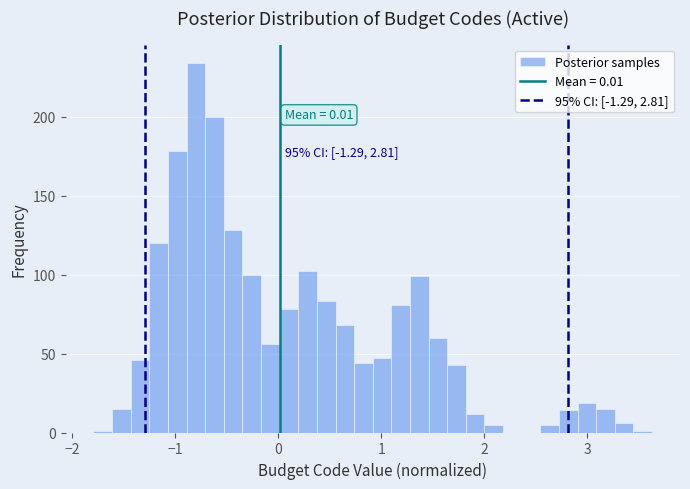

Around what value on the x-axis is the tallest bar? Give the approximate position of its centre, as read against the axis.

-0.8